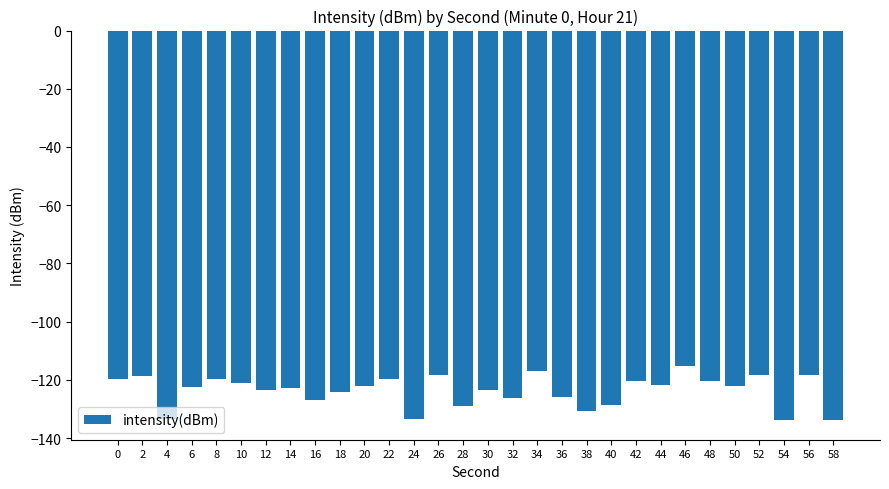

What is the change in value from 18 to 56?

+5.9